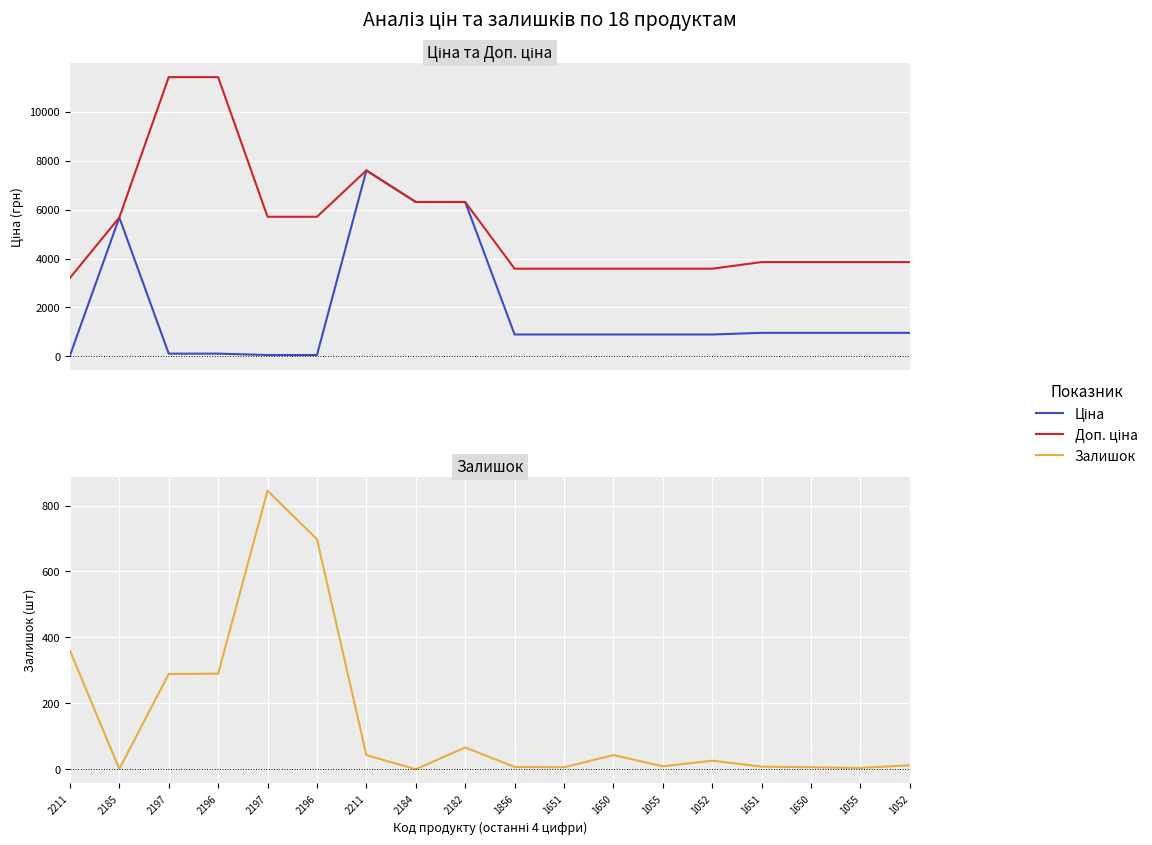

True or false: Доп. ціна and Залишок cross at least once.

False